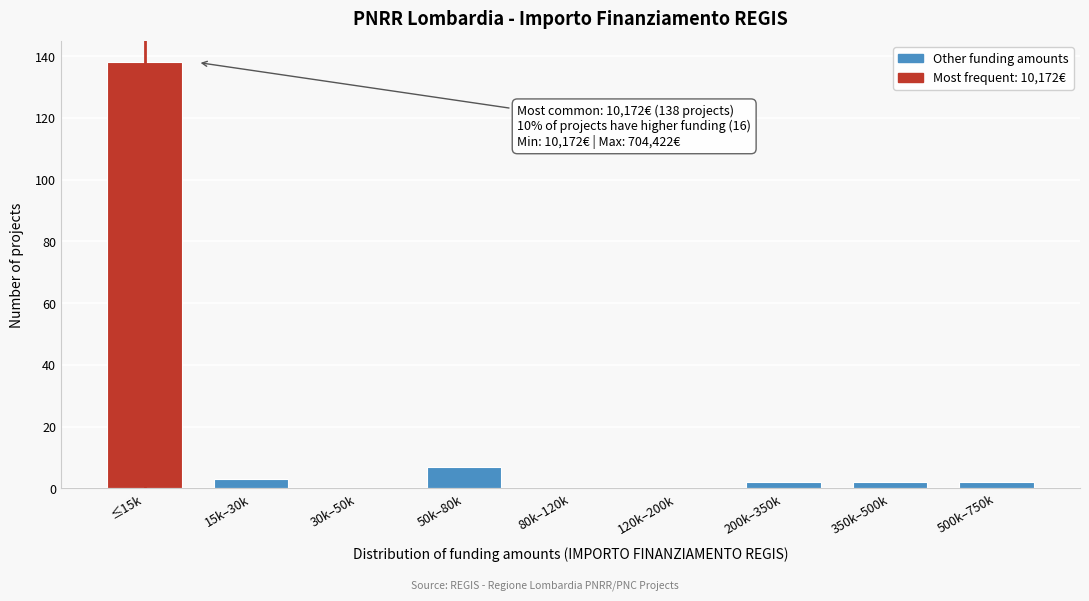

Reading left to right, what are all the values shown in this chart?

≤15k=138	15k–30k=3	30k–50k=0	50k–80k=7	80k–120k=0	120k–200k=0	200k–350k=2	350k–500k=2	500k–750k=2